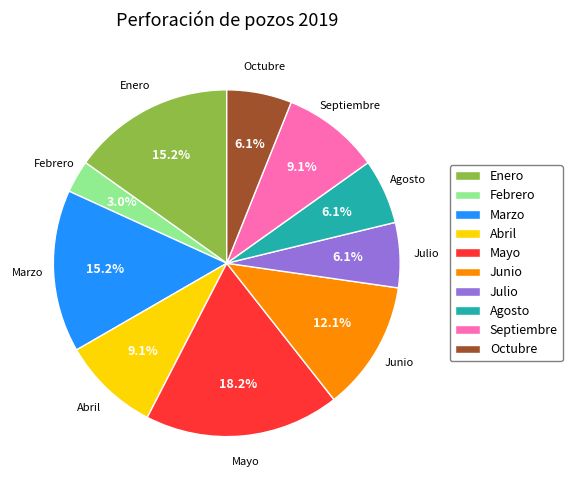

How many segments does this pie chart have?

10